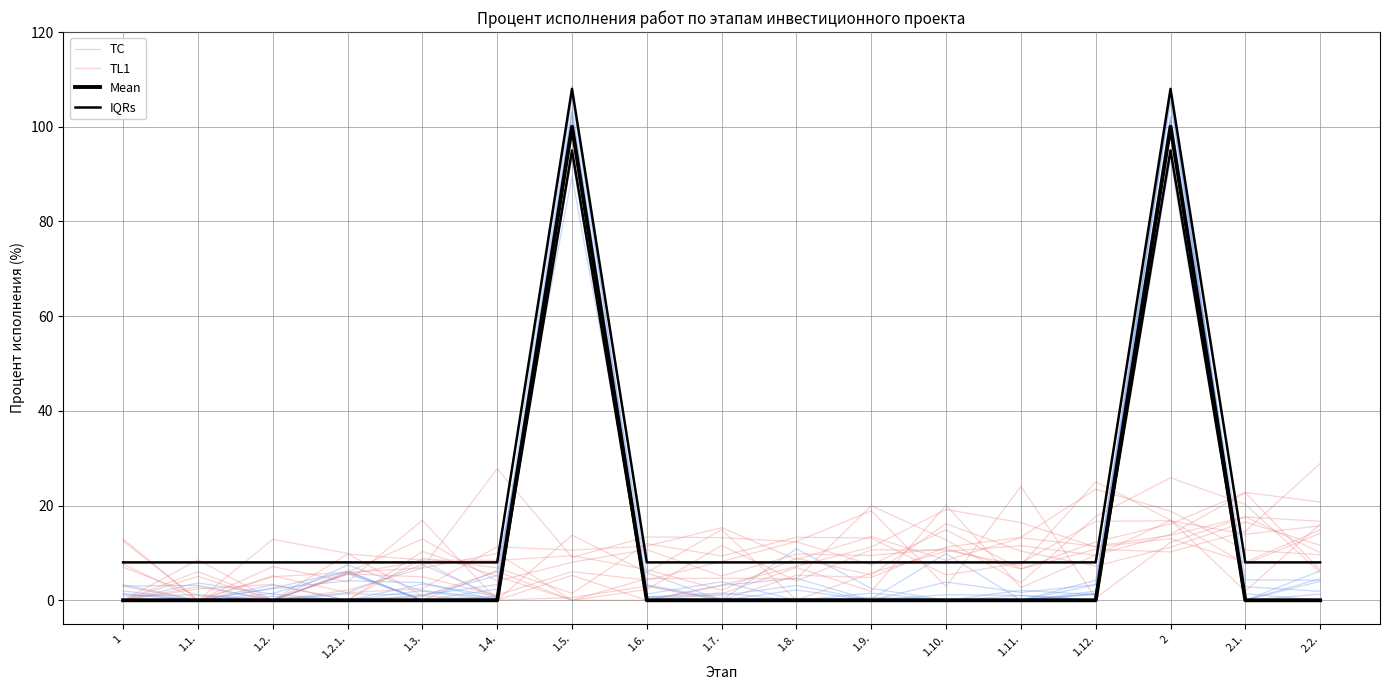

True or false: Mean has a value of 0.0 at 1.3..

True